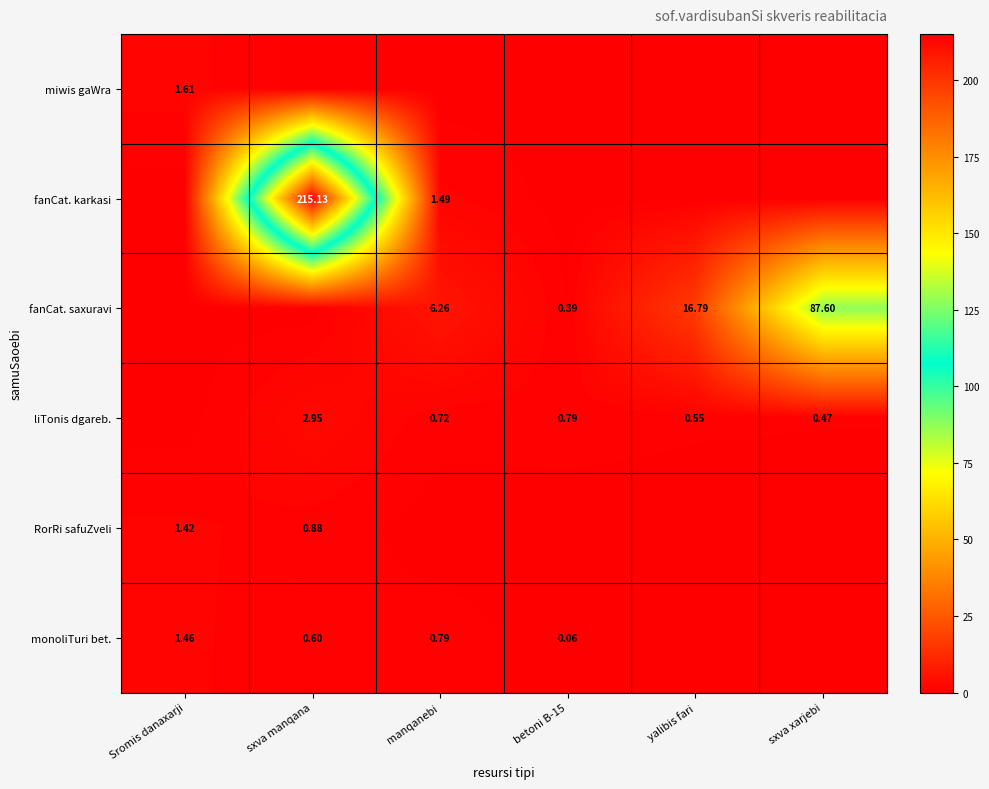

True or false: fanCat. karkasi has a value of 355.5 at sxva manqana.

False